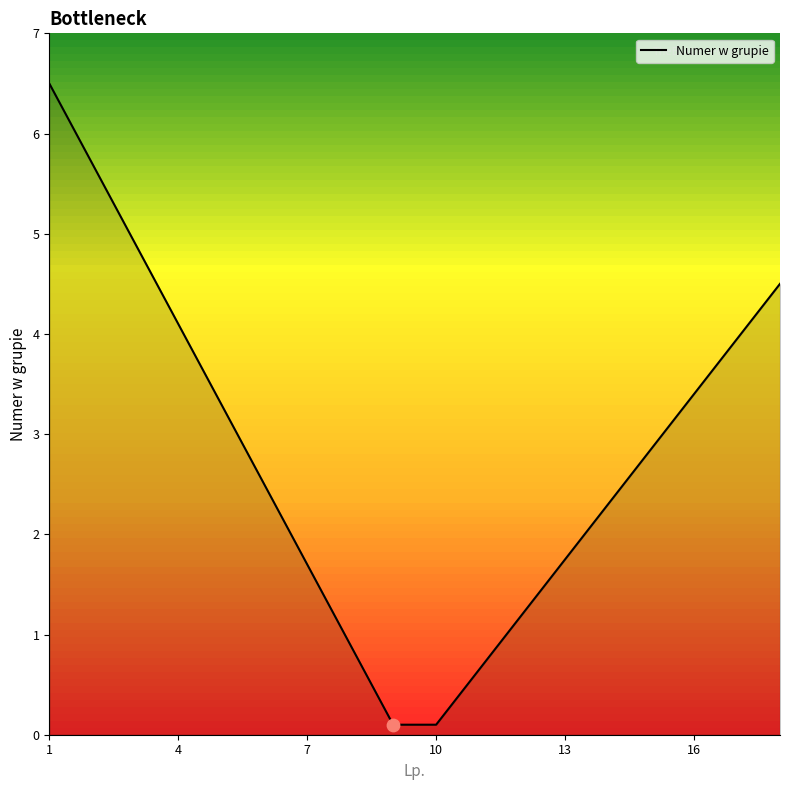

What is the greatest value displayed?

6.5